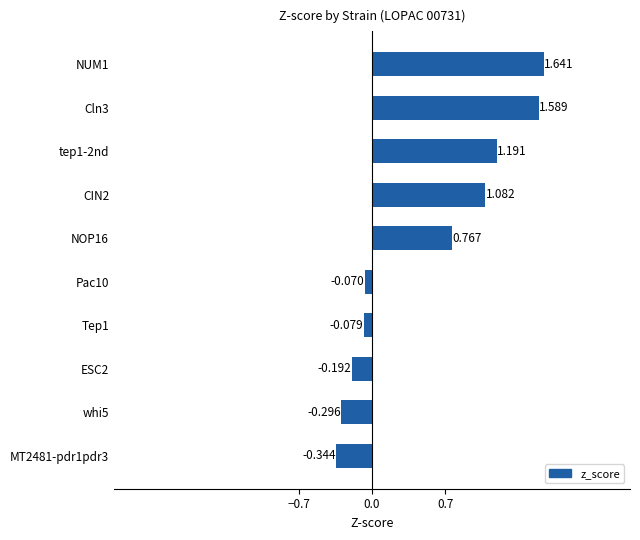

Rank the categories by value from lowest to highest.

MT2481-pdr1pdr3, whi5, ESC2, Tep1, Pac10, NOP16, CIN2, tep1-2nd, Cln3, NUM1